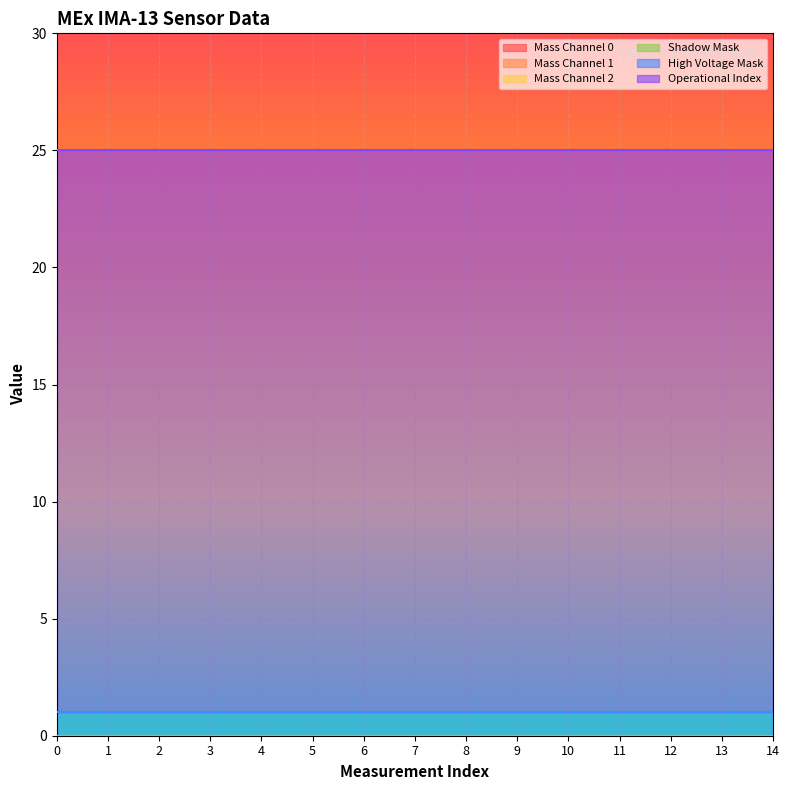

True or false: Operational Index and High Voltage Mask intersect in this chart.

False